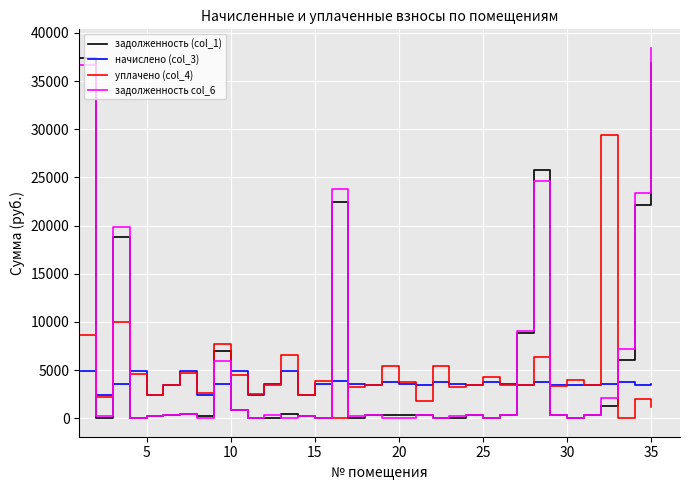

After their last crossing, which series has the higher values: задолженность (col_1) or начислено (col_3)?

задолженность (col_1)